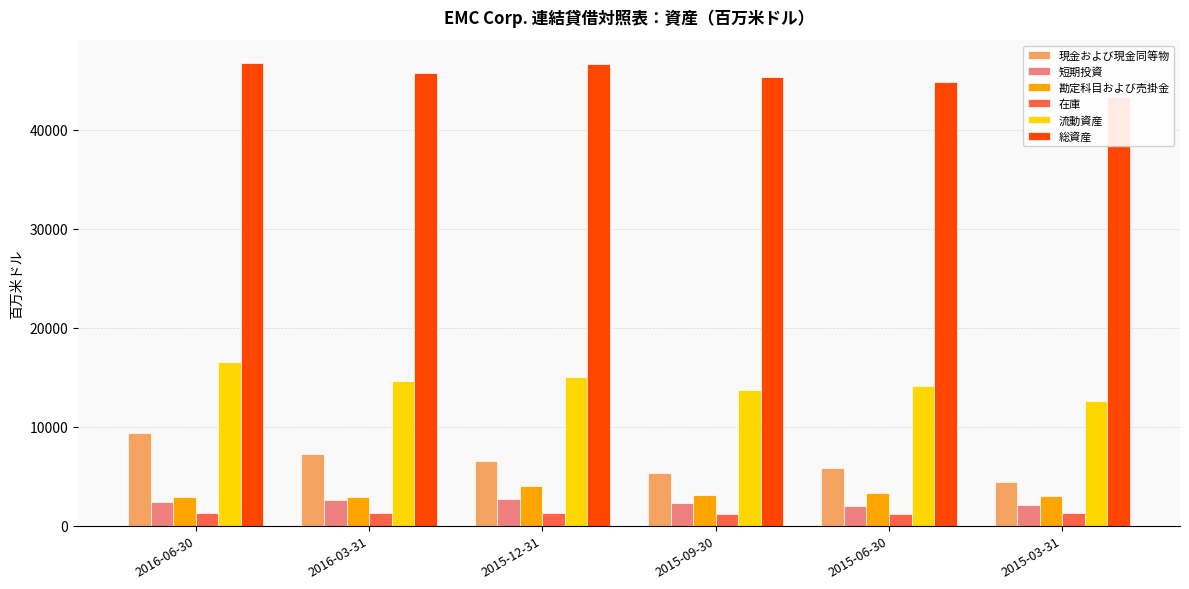

At how many categories does at least one series exceed 15549?

6